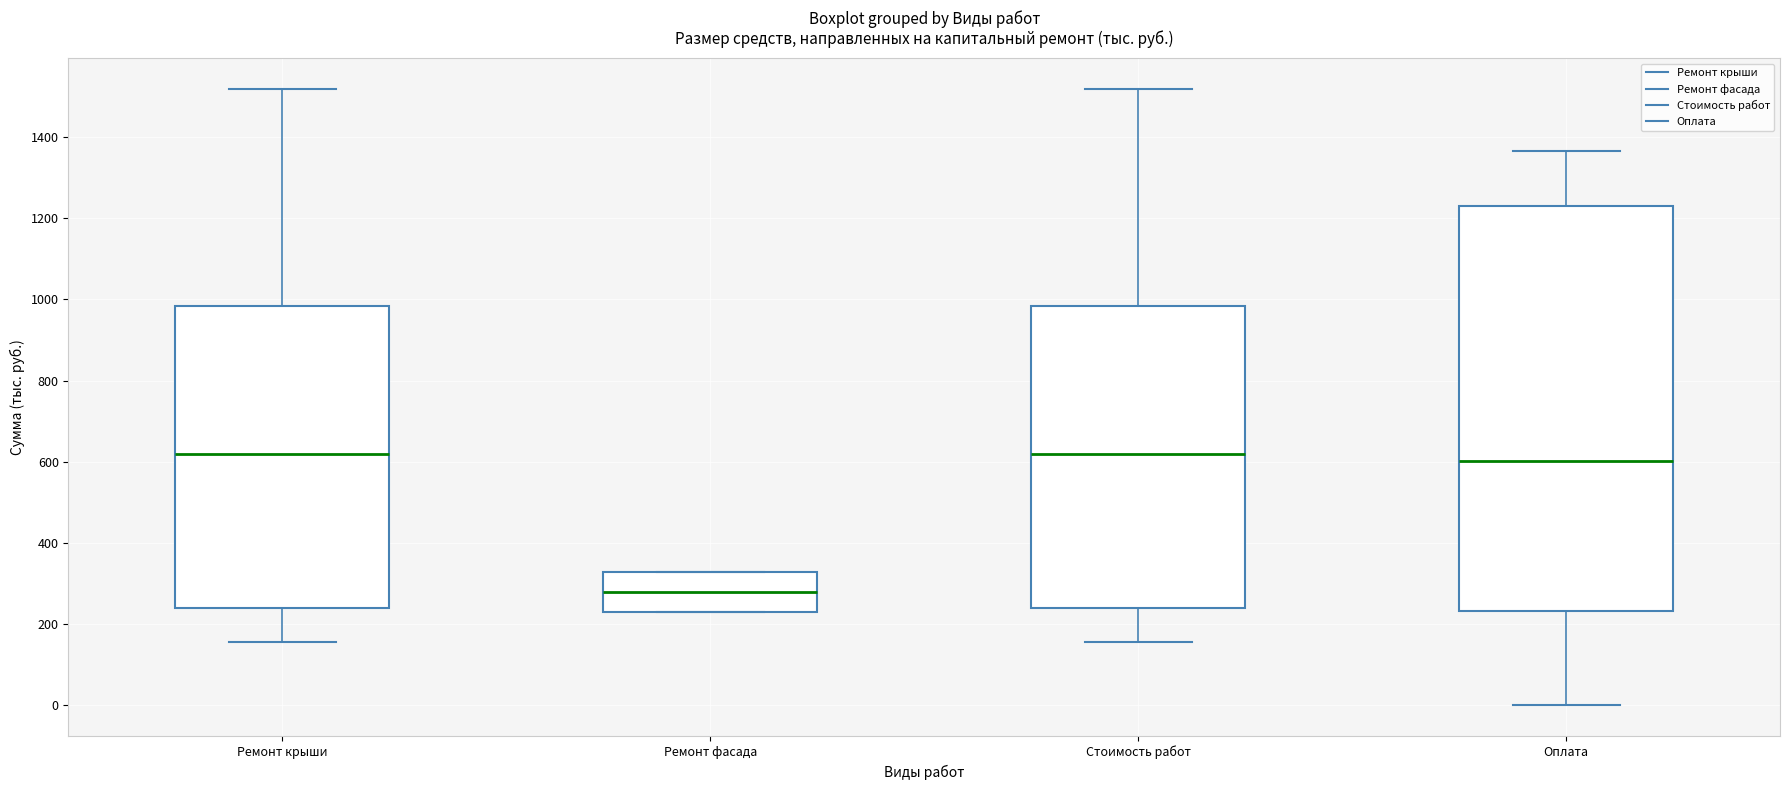

Reading left to right, read every box against the y-axis: the position of its median line, the range the box covers, and the ends of its whiskers. The values are not printed on the chart, so give them approximately, as read against the axis.

Ремонт крыши: median 620, box 240 to 980, whiskers 160 to 1520
Ремонт фасада: median 280, box 220 to 320, whiskers 220 to 320
Стоимость работ: median 620, box 240 to 980, whiskers 160 to 1520
Оплата: median 600, box 240 to 1240, whiskers 0 to 1360